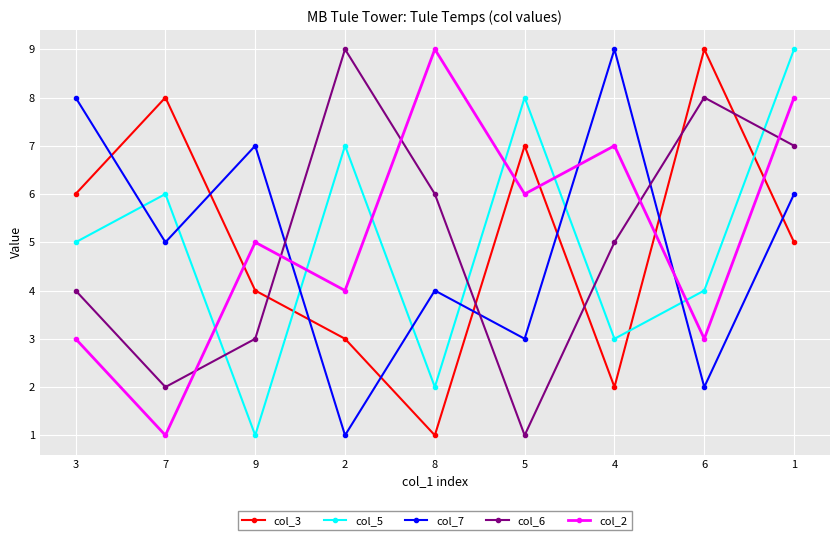

Count the col_5 values in the range 3 to 7.

5